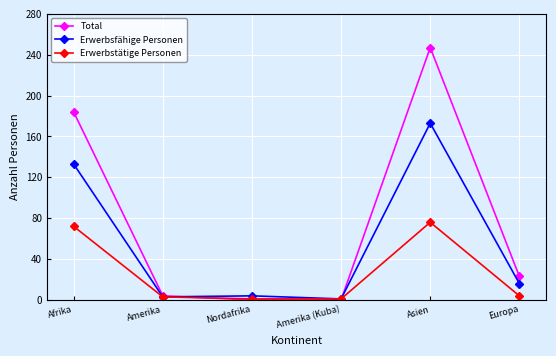

Which label corresponds to the largest value in the chart?

Asien